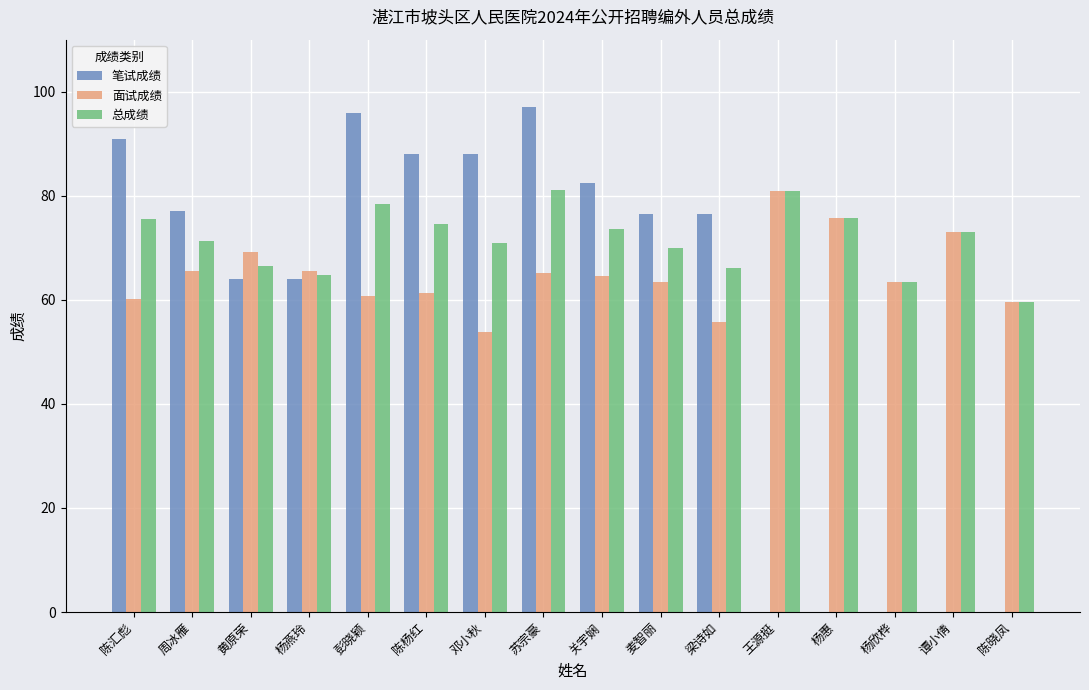

Which series changed the most between 邓小秋 and 陈晓凤?

笔试成绩